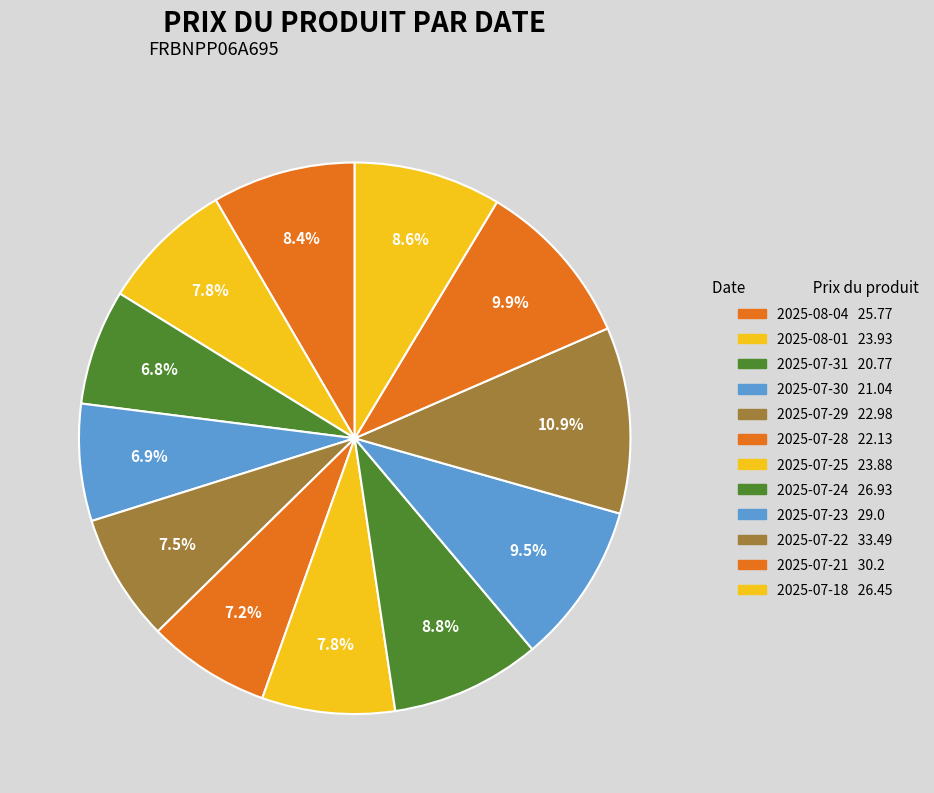

True or false: 2025-08-04 accounts for 8% of the total.

True